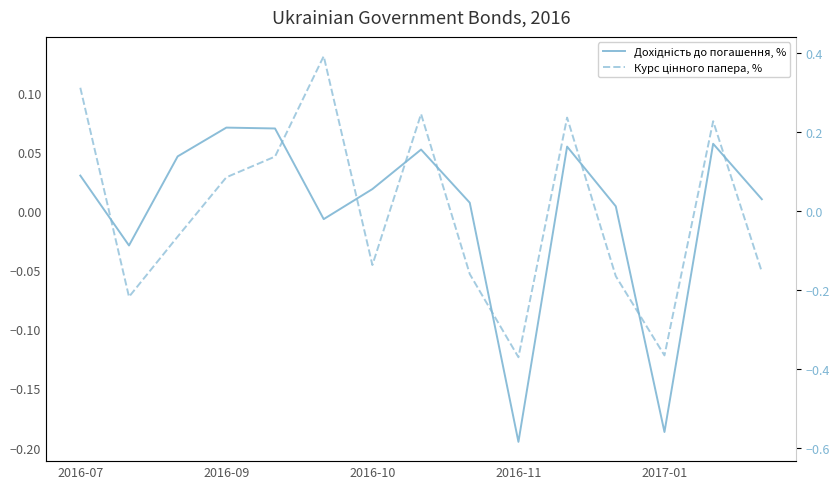

True or false: Курс цінного папера, % has a value of 0.1 at 5.

False